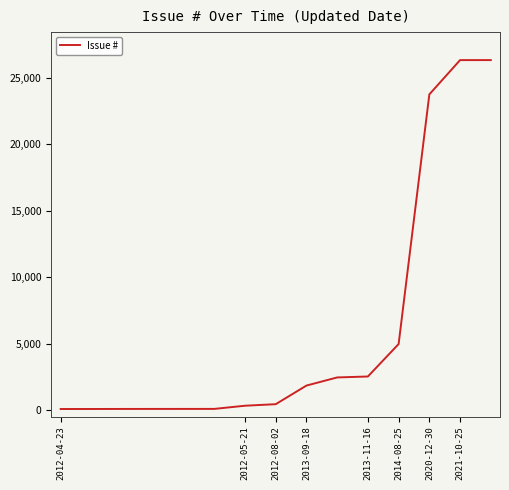

What is the difference between the maximum and minimum values?

26288